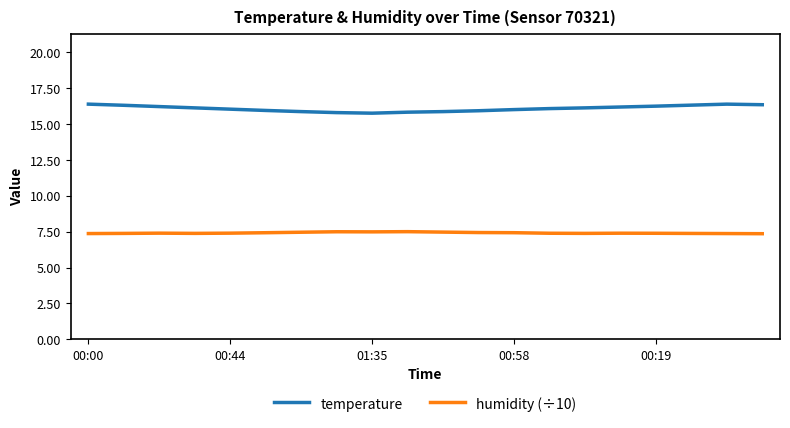

What is the average value of the humidity (÷10) series?

7.4